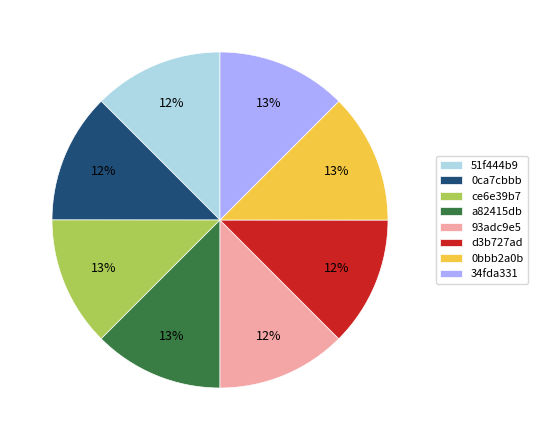

To the nearest percent, what portion does 0ca7cbbb represent?

12%